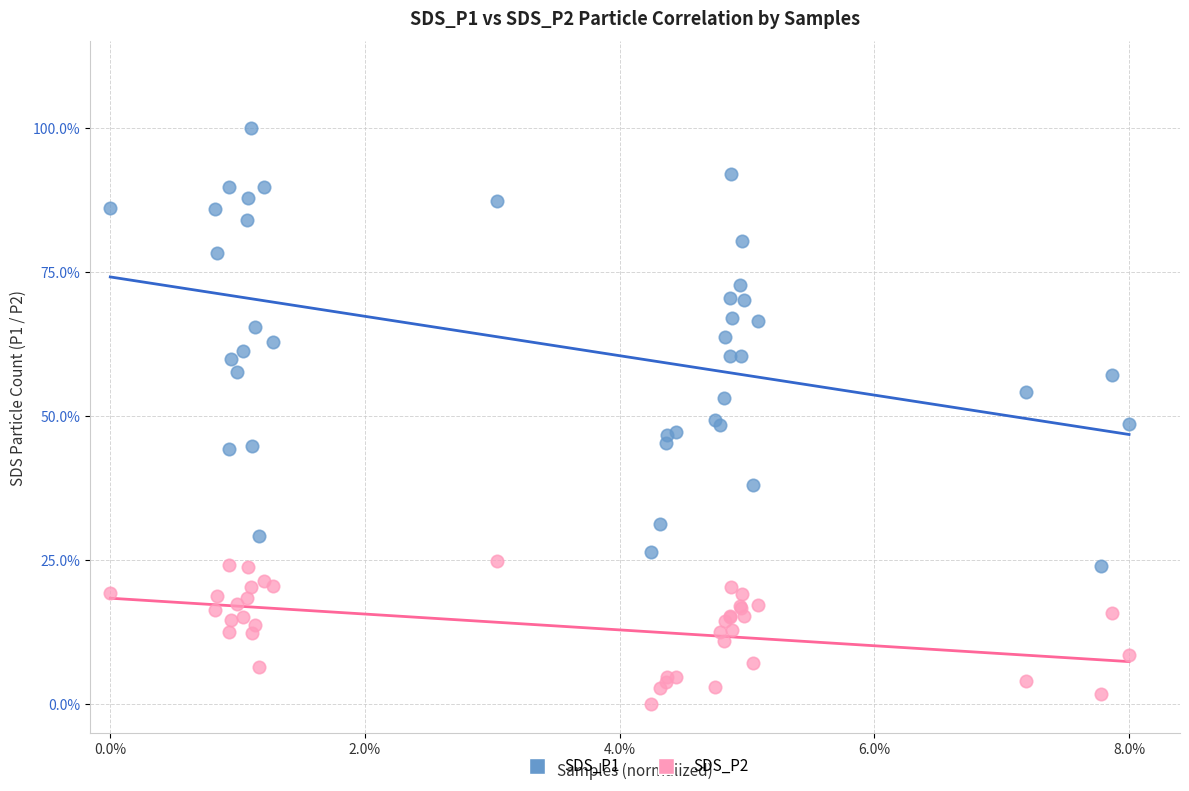

Which series contains the lowest Y value?

SDS_P2